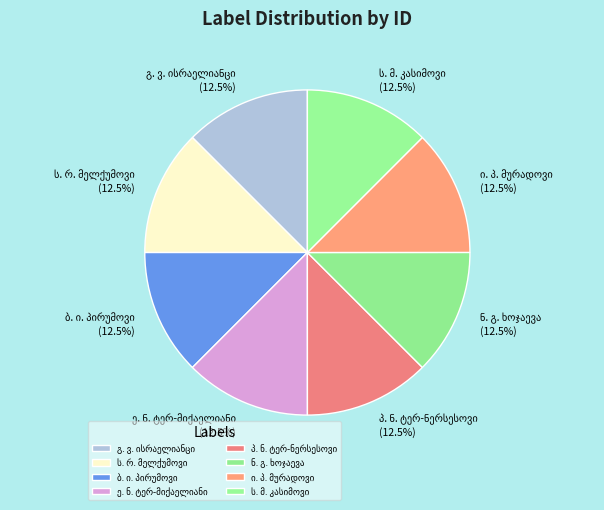

Does any single category account for the majority?

No